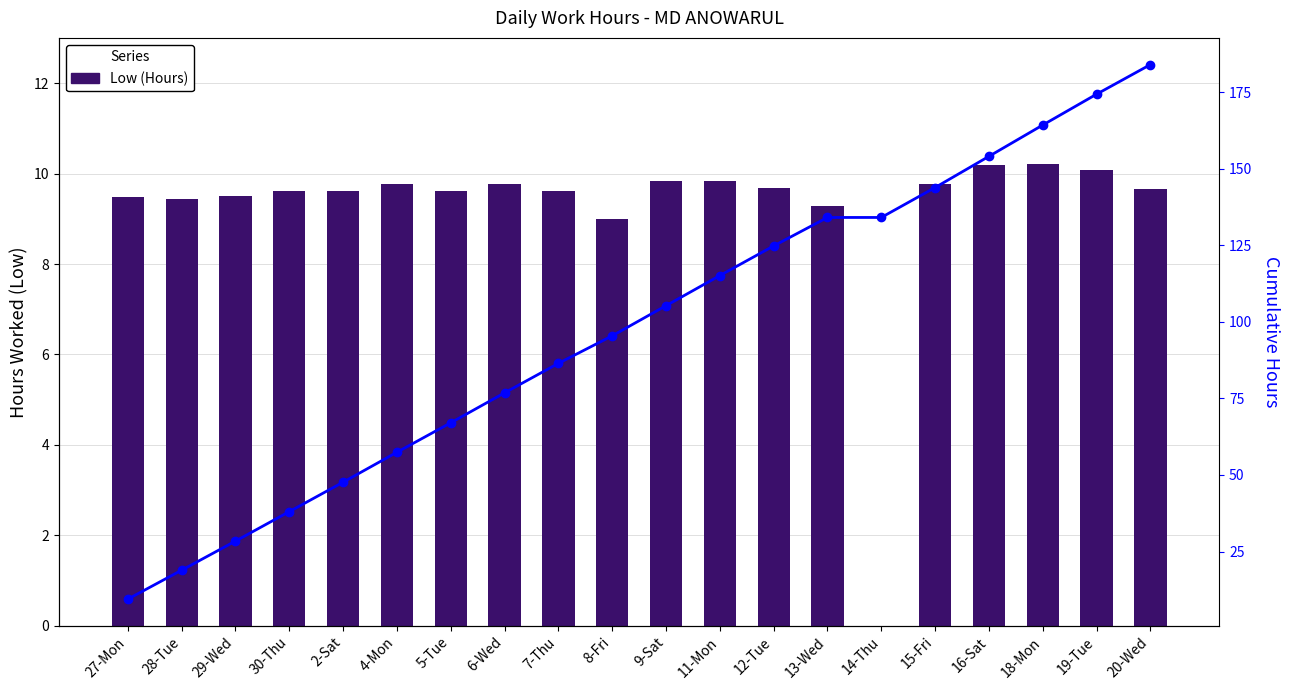

At which category is the sum across all series the highest?

20-Wed